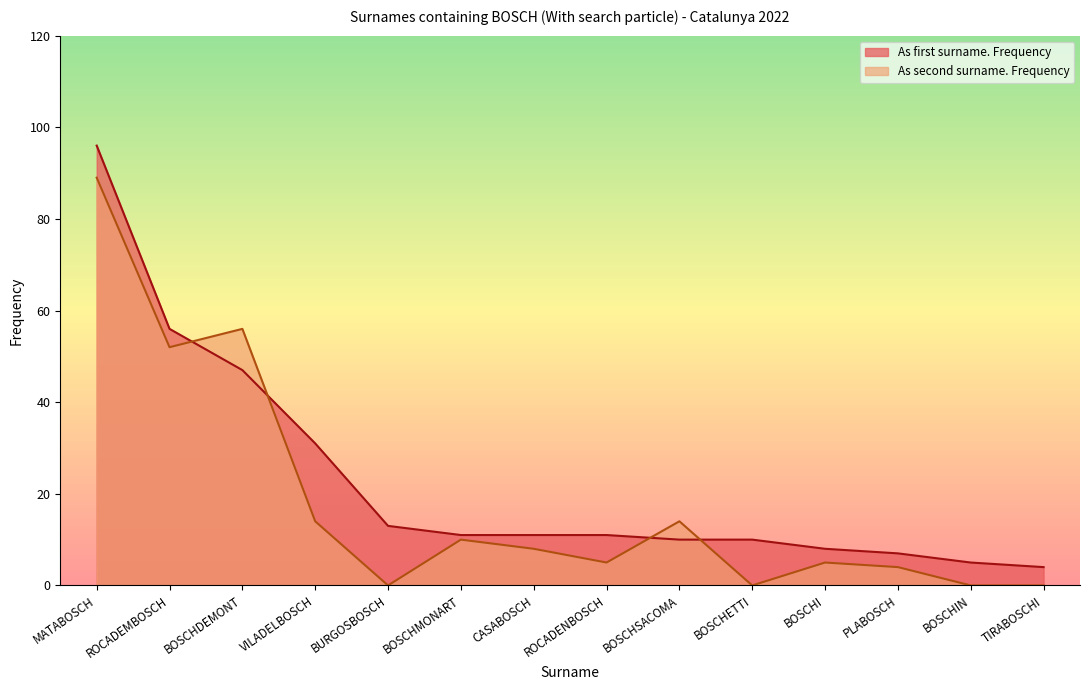

What is the value of the As first surname. Frequency point at the 9th from the left?

10